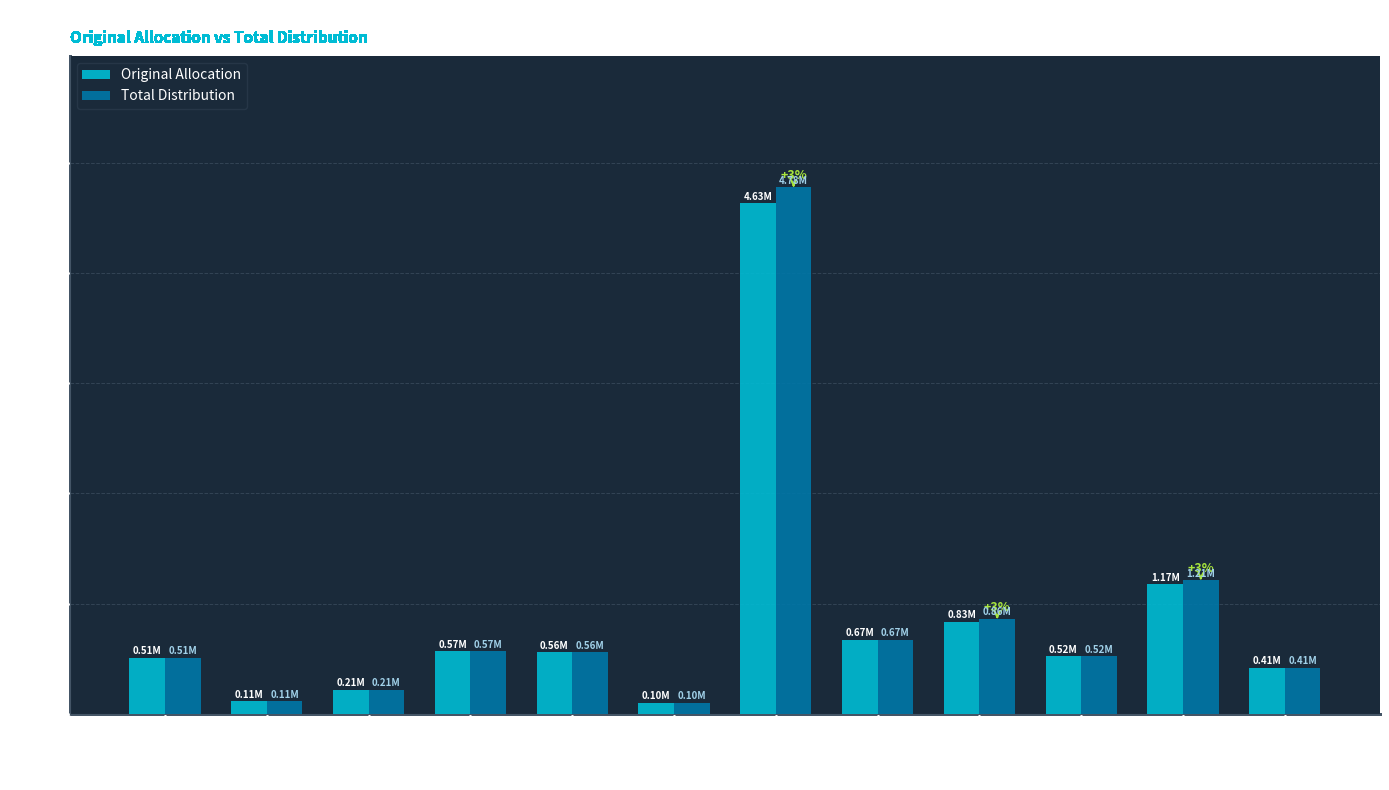

What is the label of the 10th bar from the left?

Sacramento